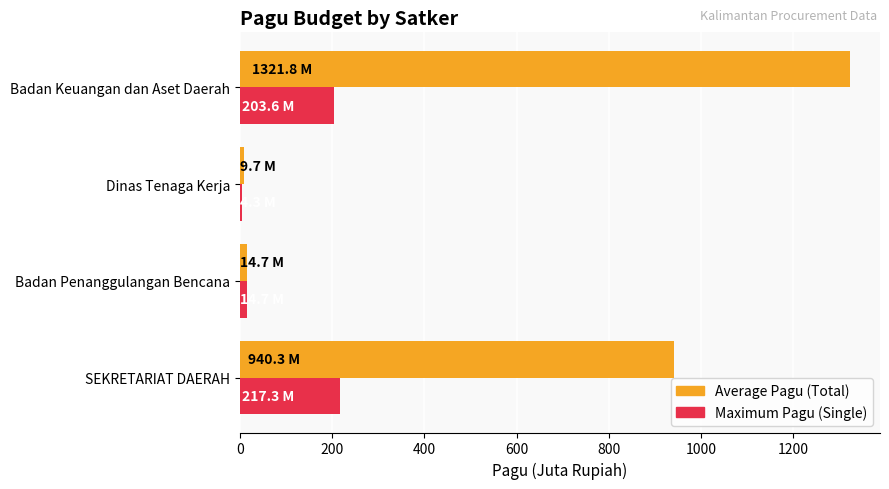

At how many categories does at least one series exceed 998?

1